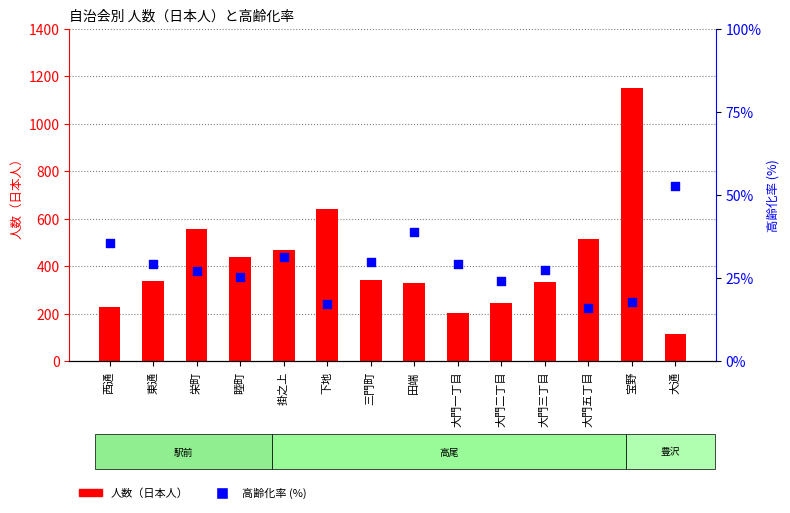

Which series has the largest total across all categories?

人数（日本人）